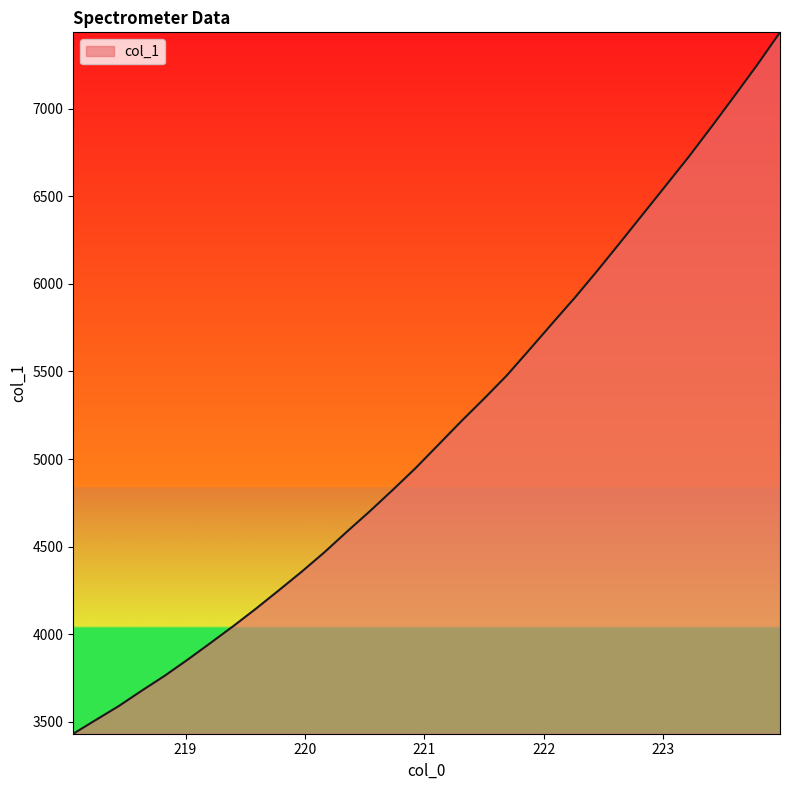

How many lines are shown in the chart?

1